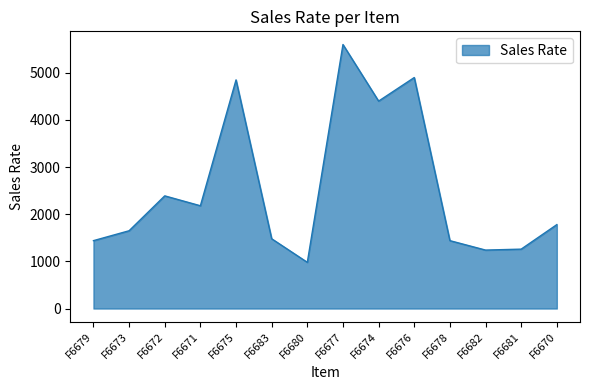

True or false: the data shows 216 at F6680.

False